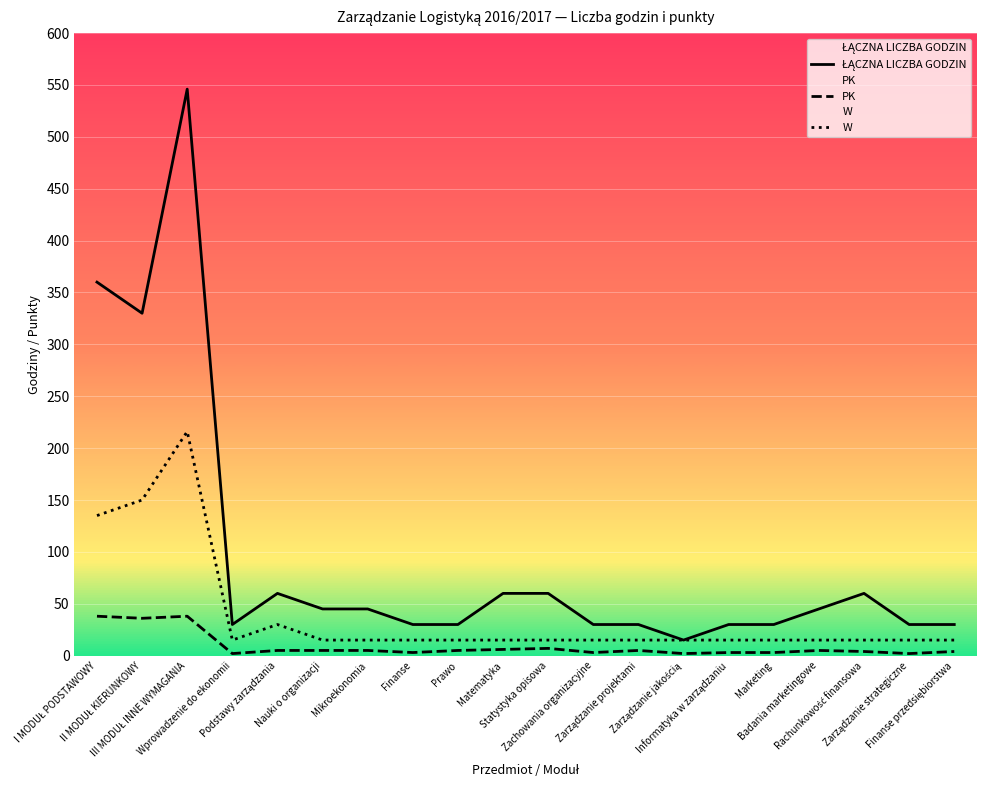

What value does the W series have at Nauki o organizacji?

15